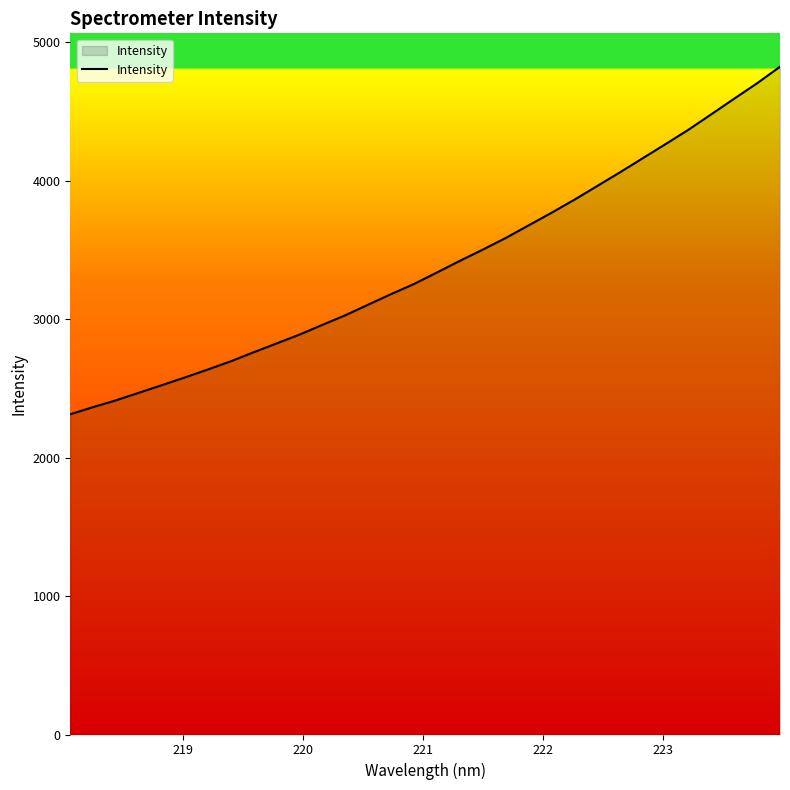

What is the smallest value displayed?

2313.0